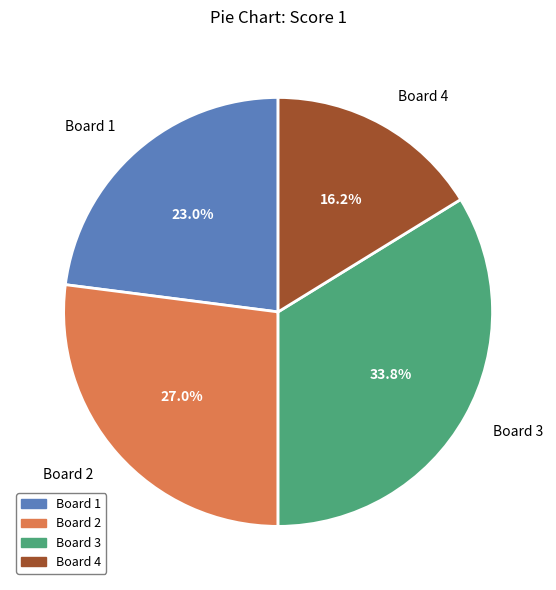

Is there any slice that represents more than half of the pie?

No